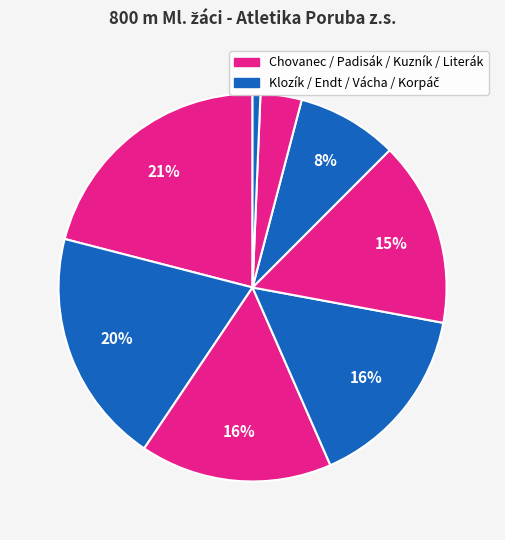

To the nearest percent, what is the difference between the largest and smallest slice percentages?

20%